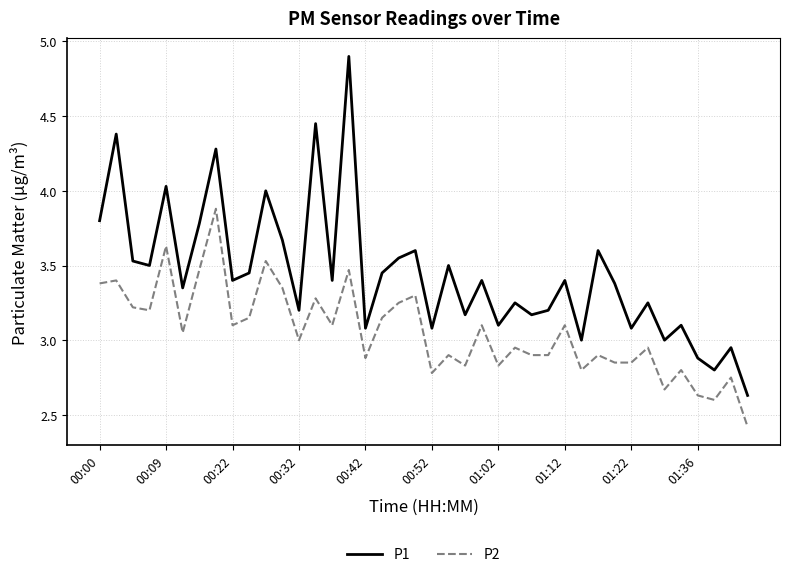

Does the chart display data point markers on the line(s)?

No